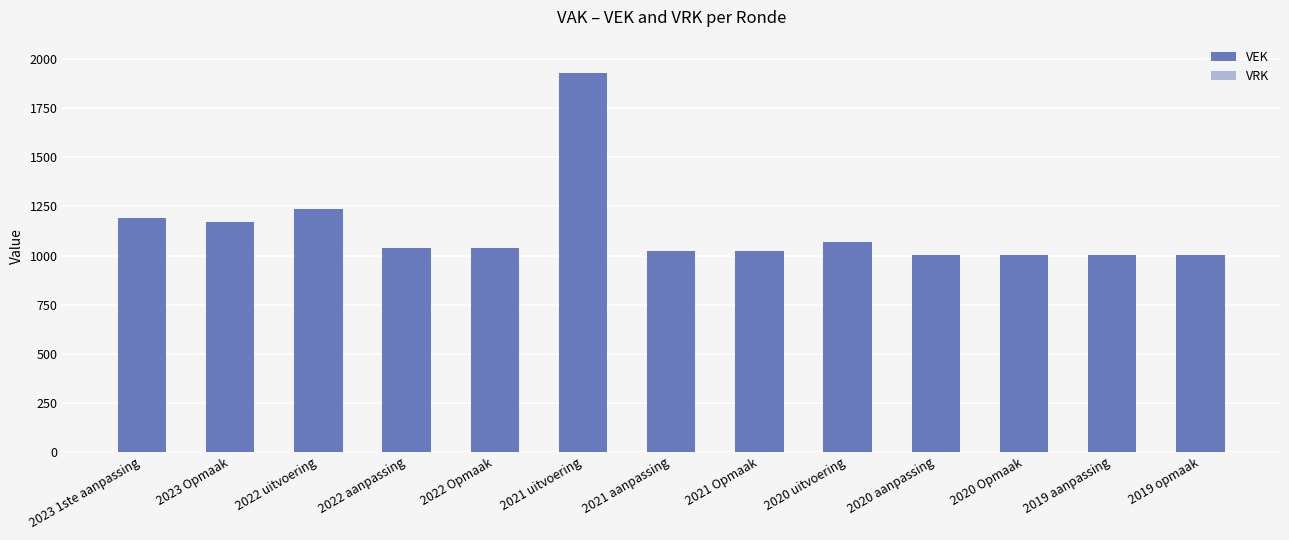

True or false: the data shows 1021 at 2021 Opmaak.

True